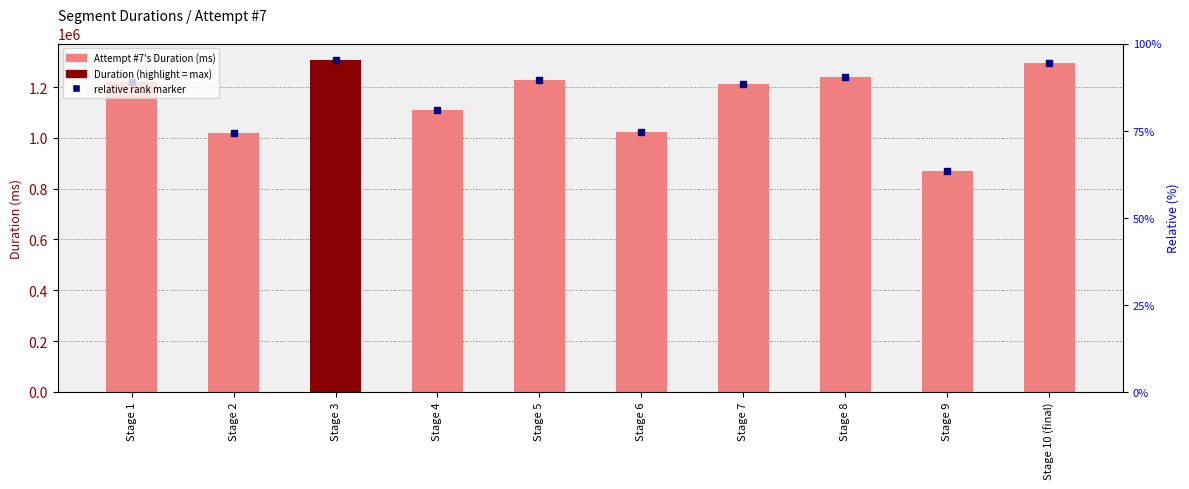

Between Stage 9 and Stage 7, which is larger?

Stage 7